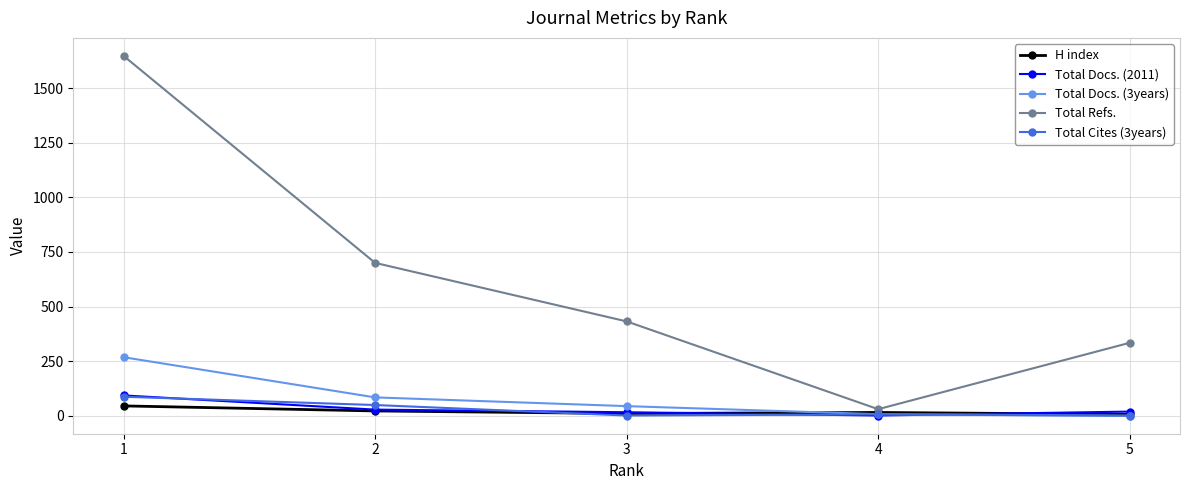

How many lines are shown in the chart?

5